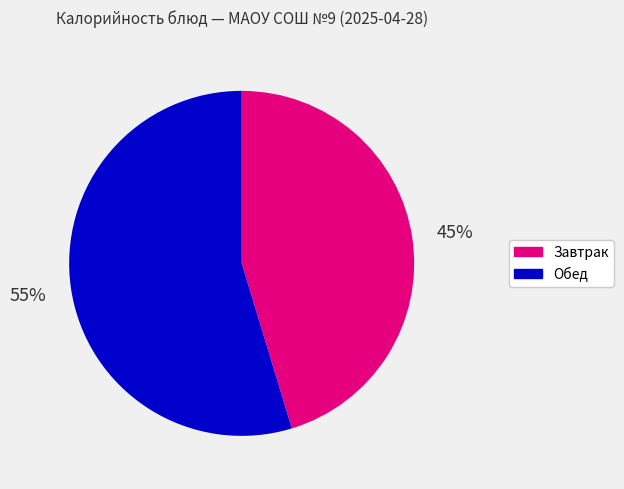

Is it true that Обед is 67% of the pie?

False